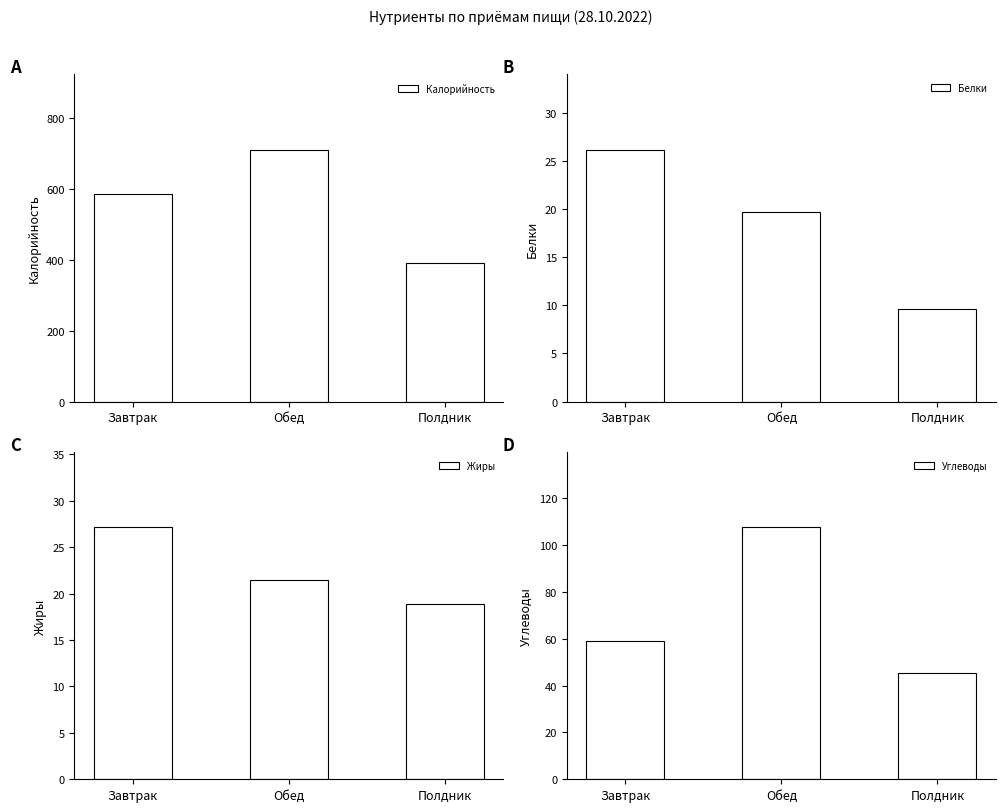

What is the label of the 1st bar from the right?

Полдник